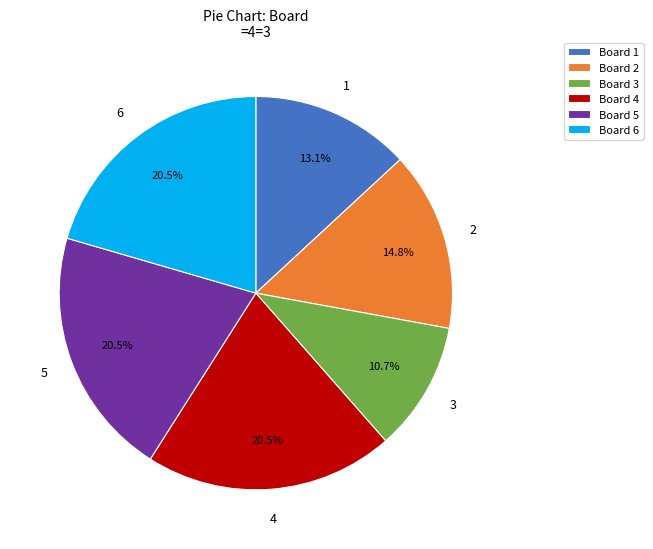

Is there a majority slice in this chart?

No